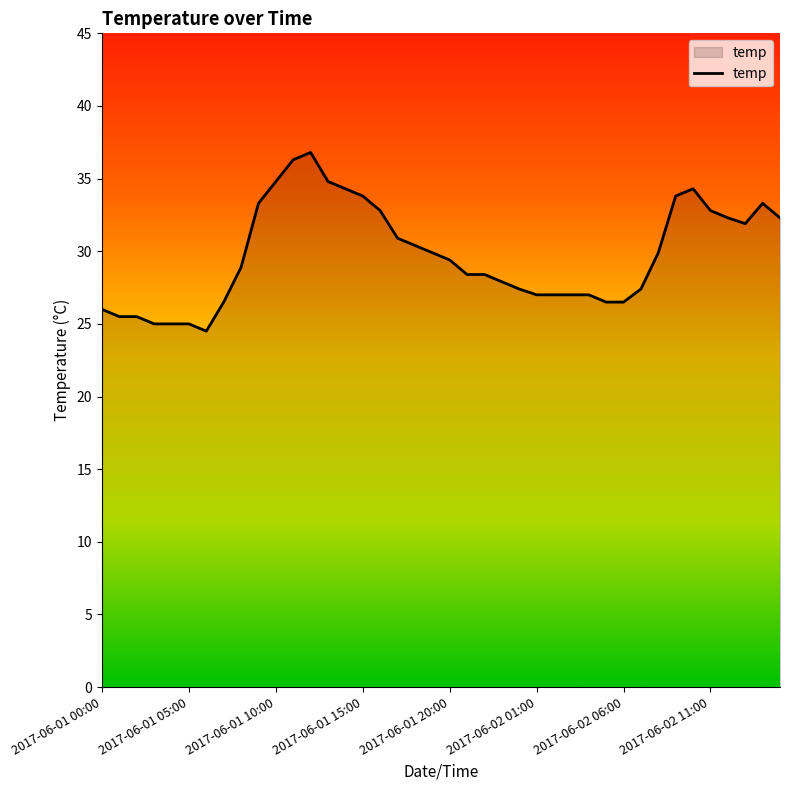

What is the sum of all values?

1190.5